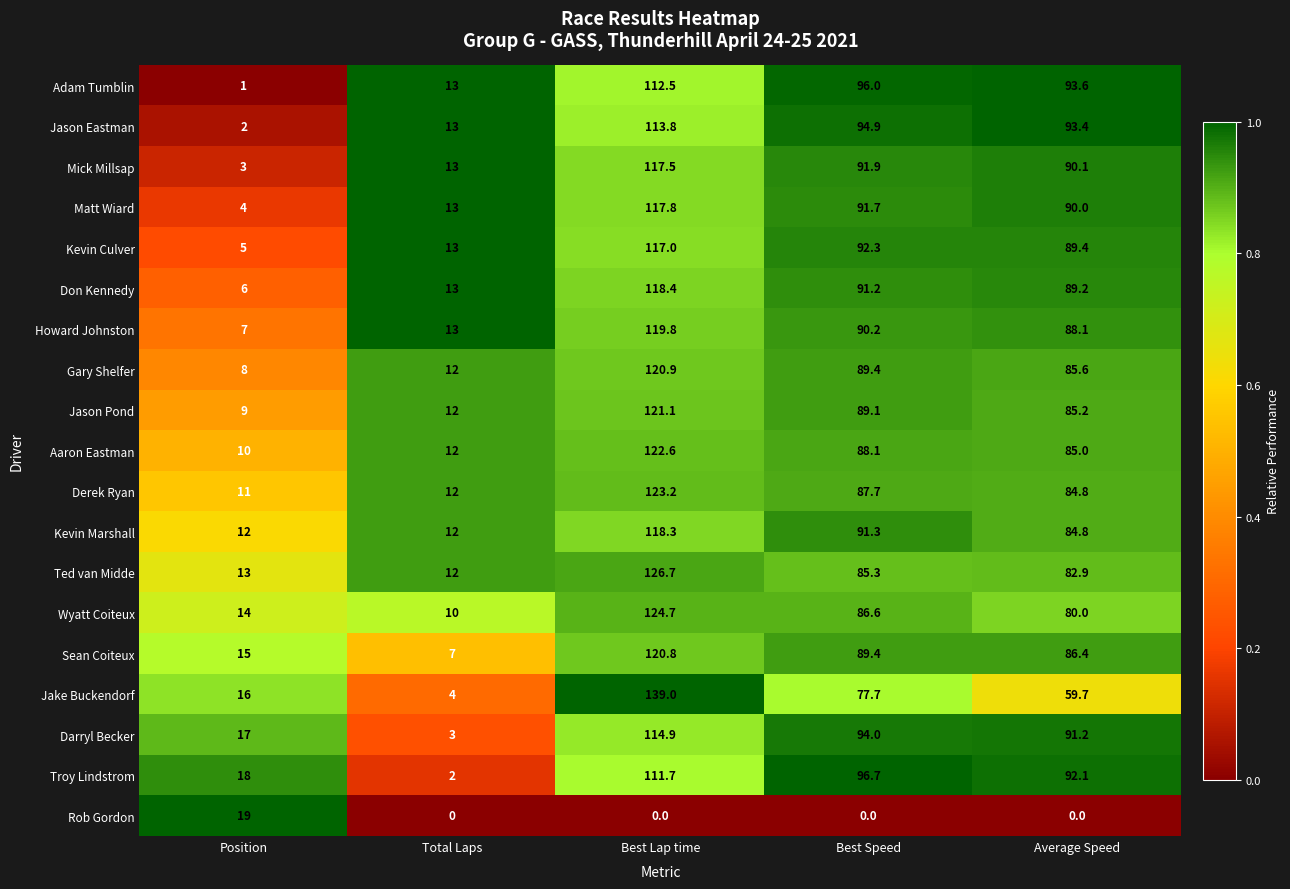

At which label does Rob Gordon reach its peak?

Position